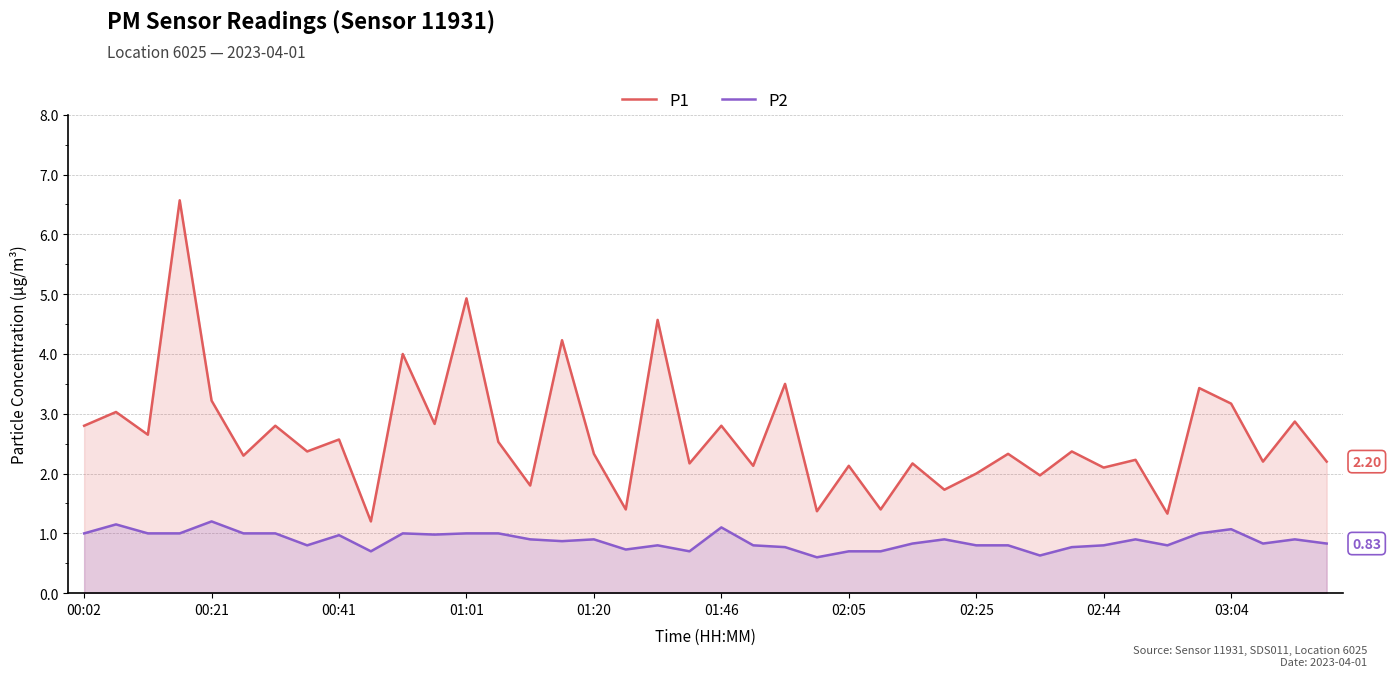

What is the label of the 1st point from the left?

00:02